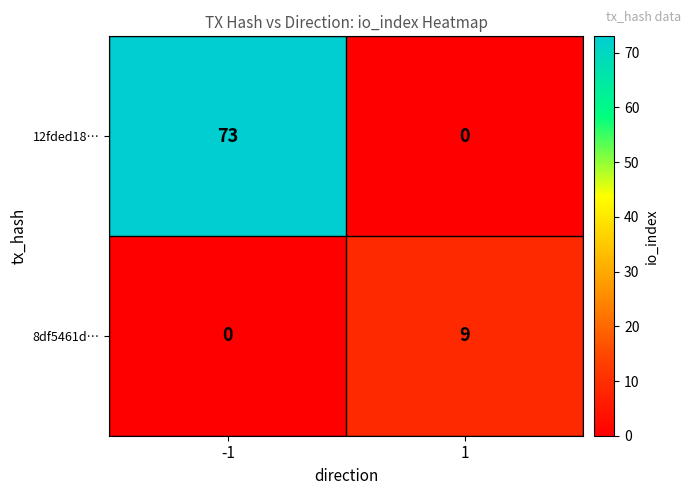

List the series in order of their overall mean, highest first.

12fded18…, 8df5461d…